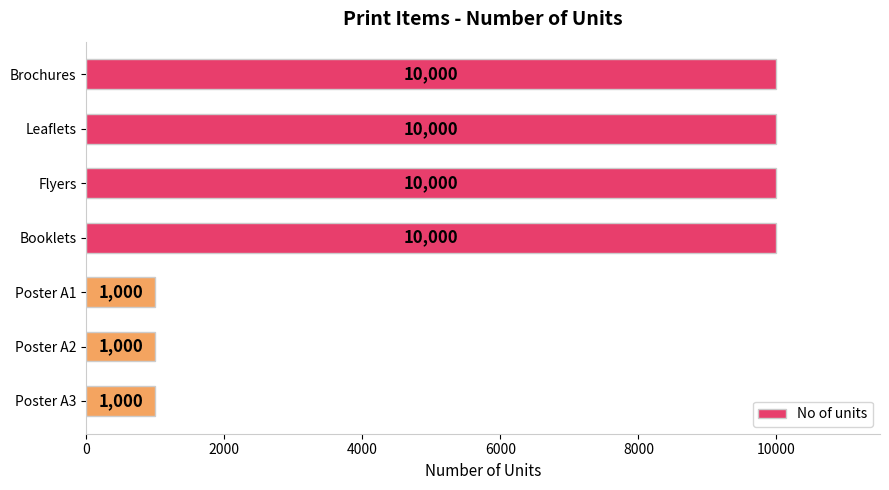

How many categories are shown in the chart?

7